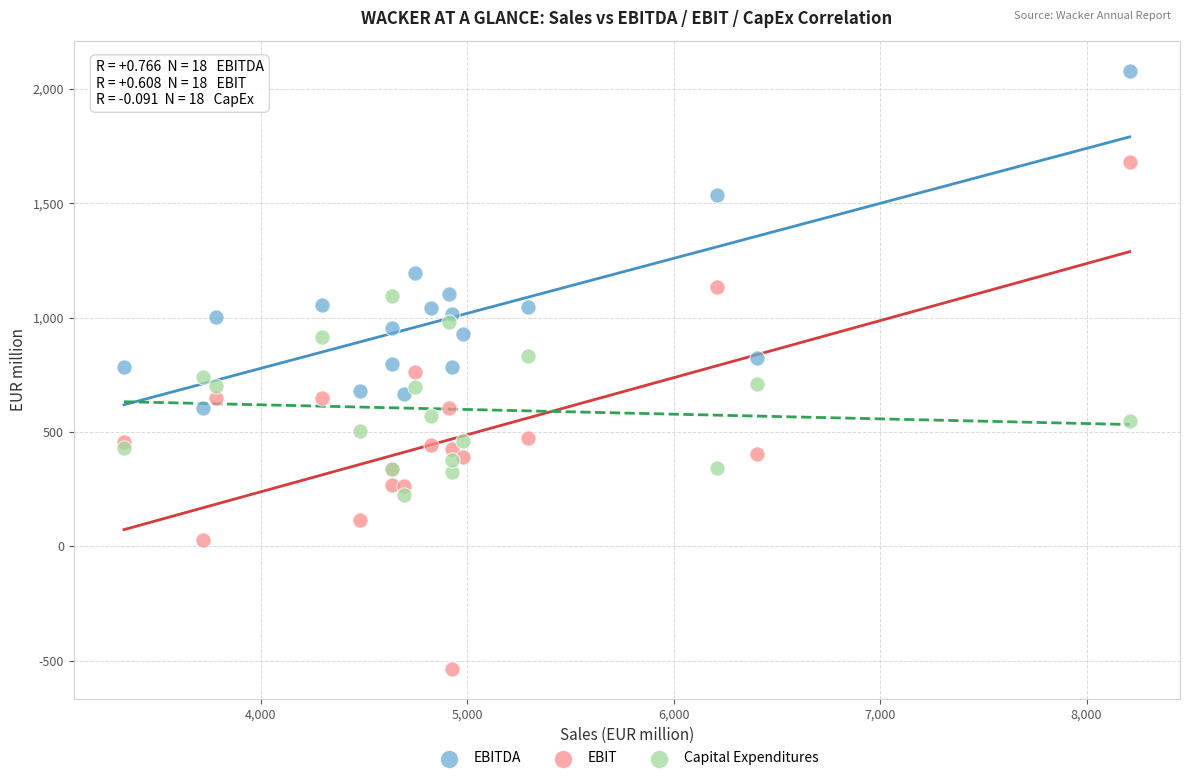

Which series has the largest Y range (max minus min)?

EBIT